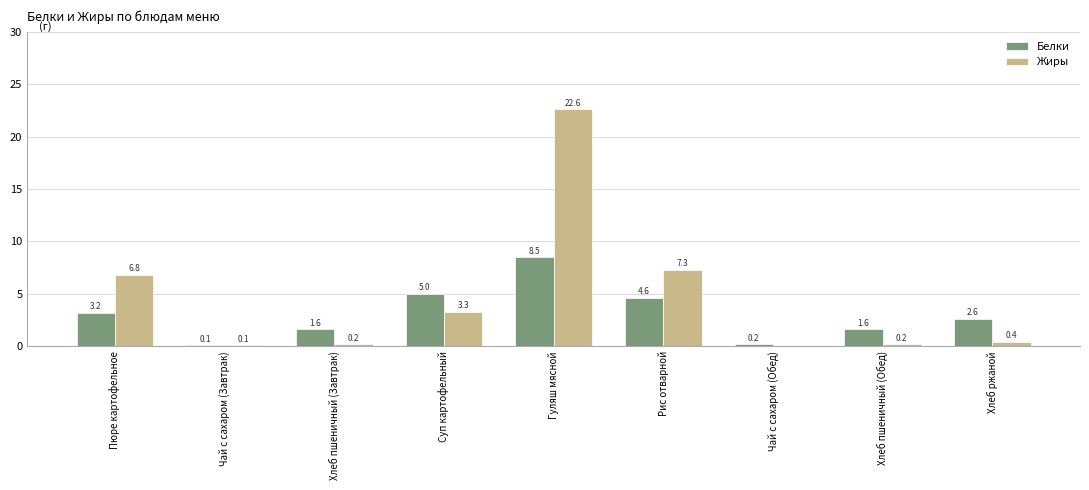

Is the value of Жиры at Хлеб ржаной greater than the value of Белки at Чай с сахаром (Обед)?

Yes